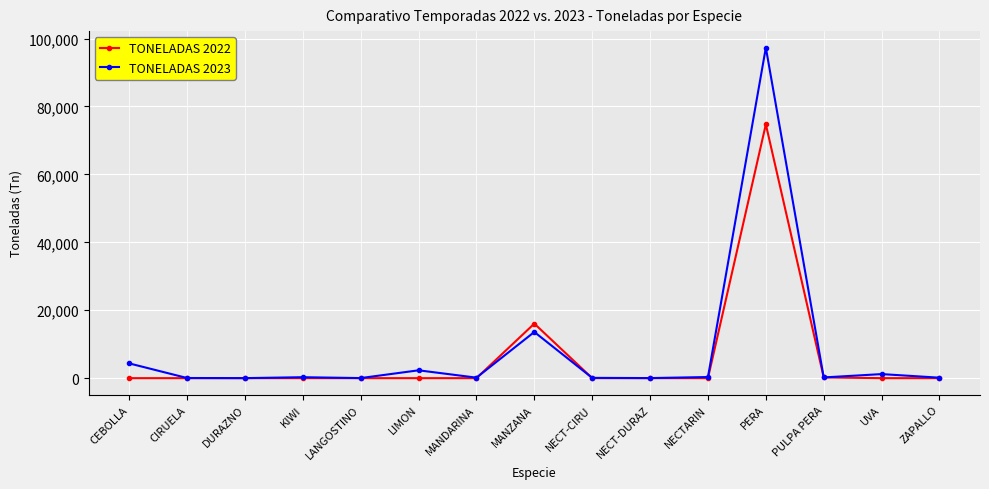

Is the value of TONELADAS 2022 at PERA greater than the value of TONELADAS 2023 at NECT-CIRU?

Yes